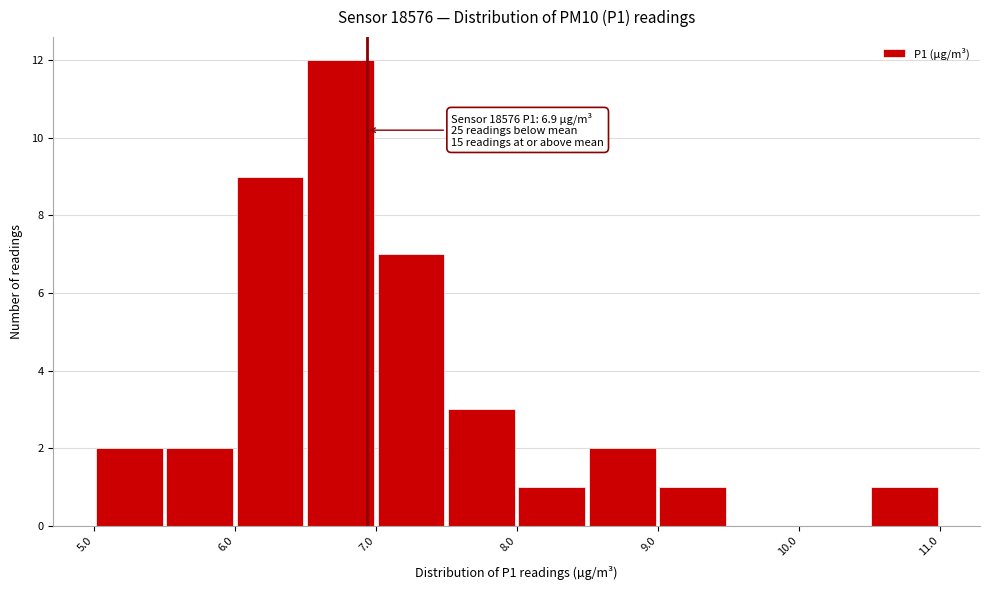

Which range on the x-axis has the tallest bar?

6.5 to 7.0